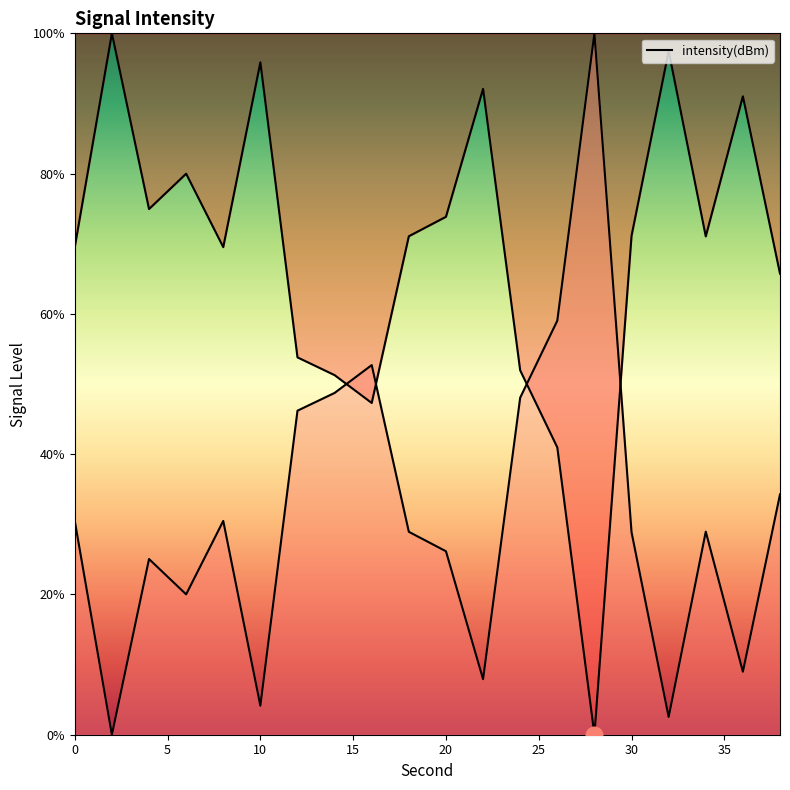

How many lines are shown in the chart?

1